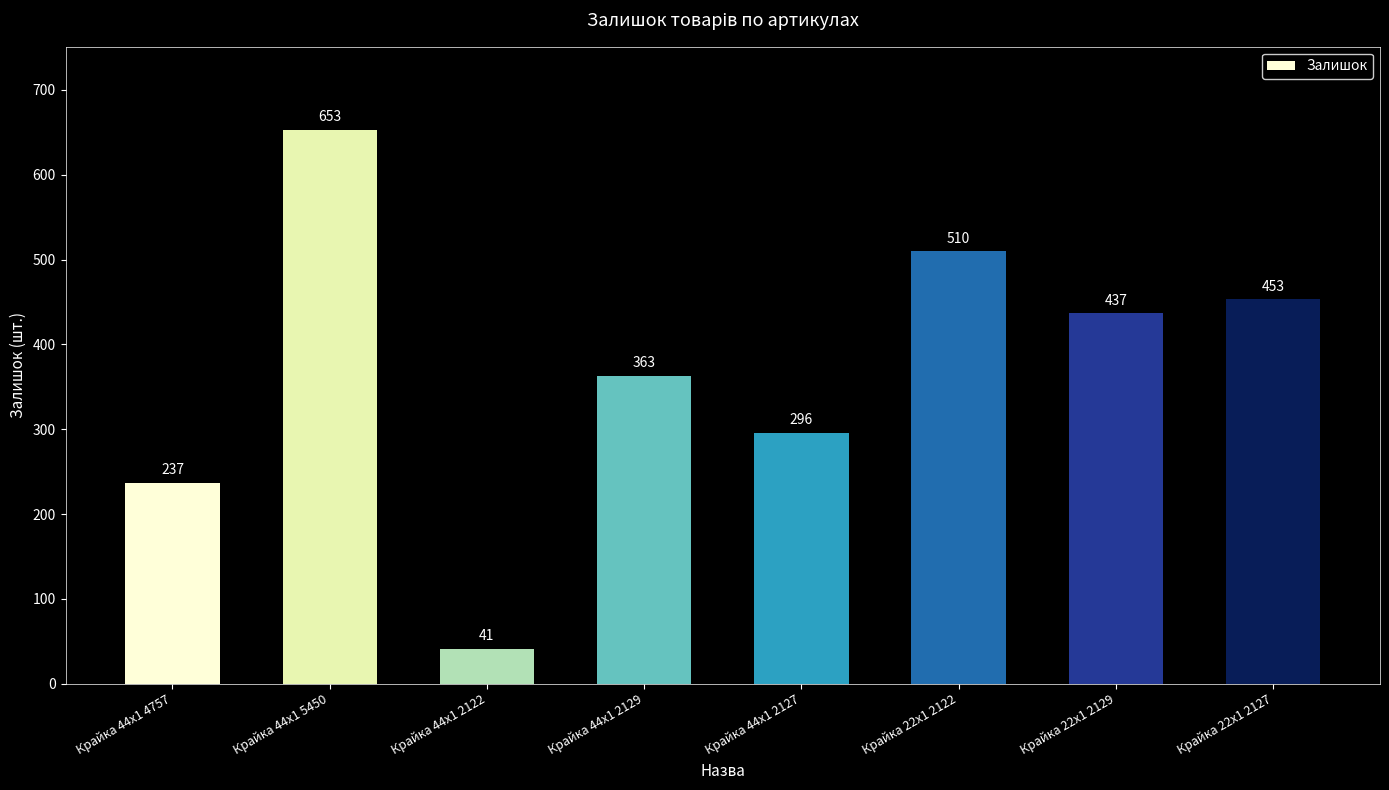

Reading left to right, list all the values displayed in this chart.

Крайка 44x1 4757=237	Крайка 44x1 5450=653	Крайка 44x1 2122=41	Крайка 44x1 2129=363	Крайка 44x1 2127=296	Крайка 22x1 2122=510	Крайка 22x1 2129=437	Крайка 22x1 2127=453